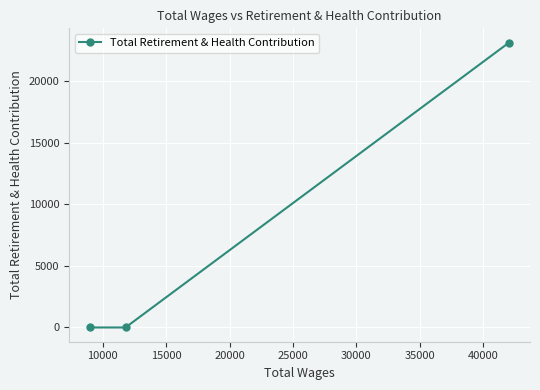

What is the maximum value shown in the chart?

23104